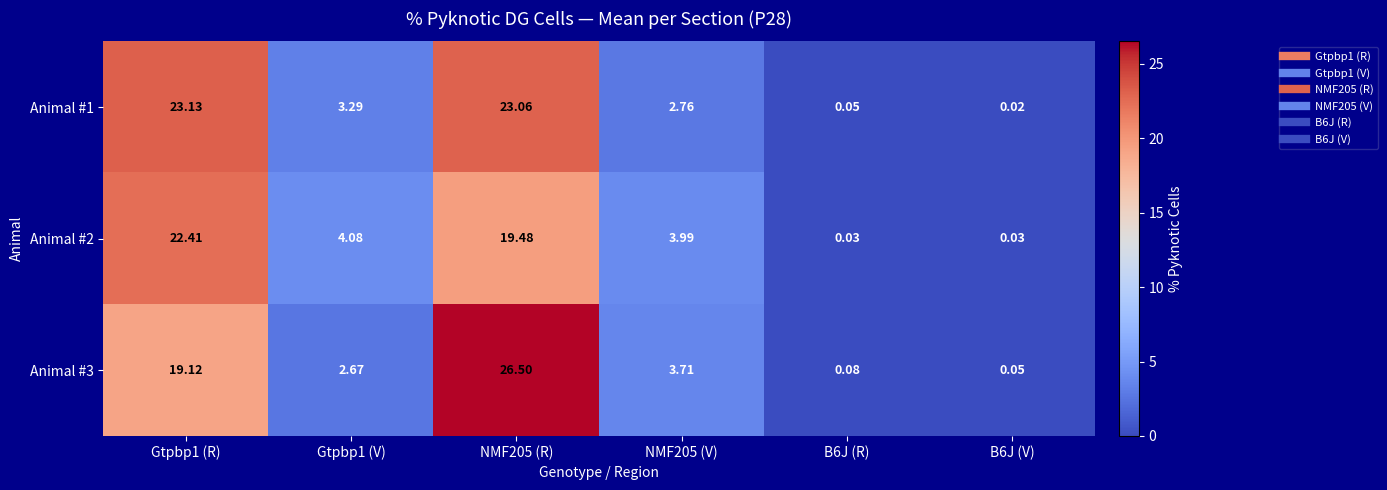

How many distinct data groups are displayed?

3